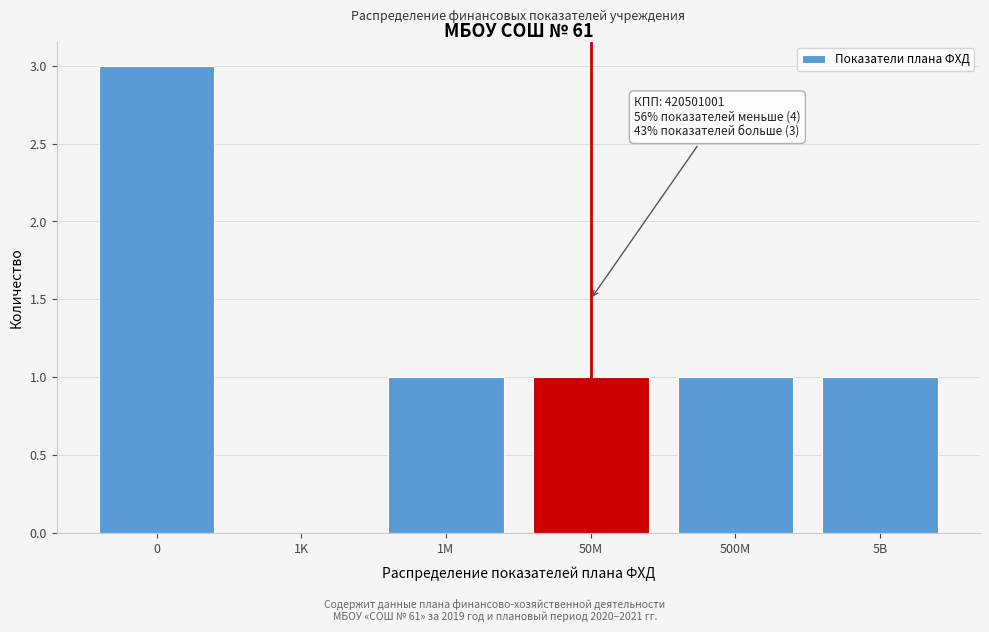

Reading left to right, what are all the values shown in this chart?

0=3	1K=0	1M=1	50M=1	500M=1	5B=1